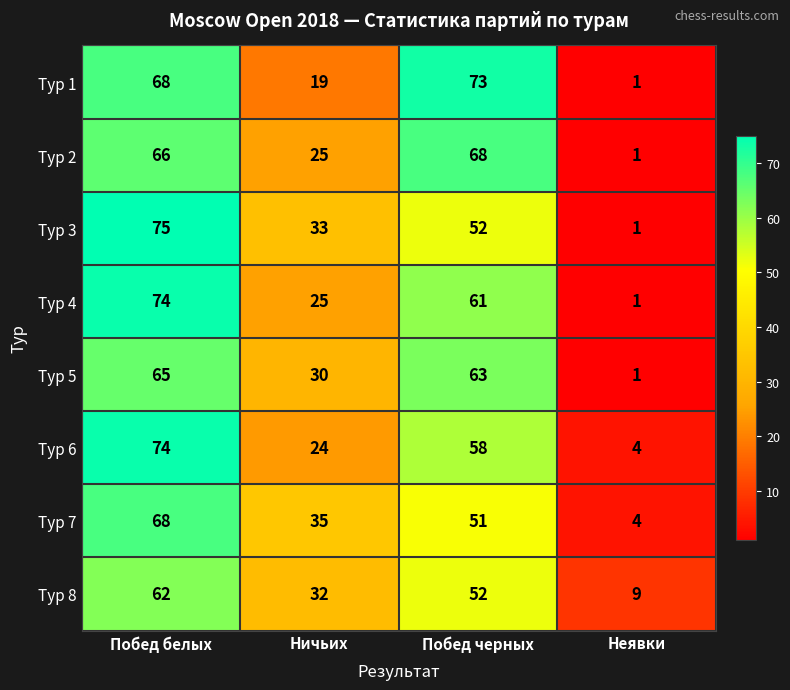

Is the value of Тур 7 at Побед белых greater than the value of Тур 4 at Ничьих?

Yes